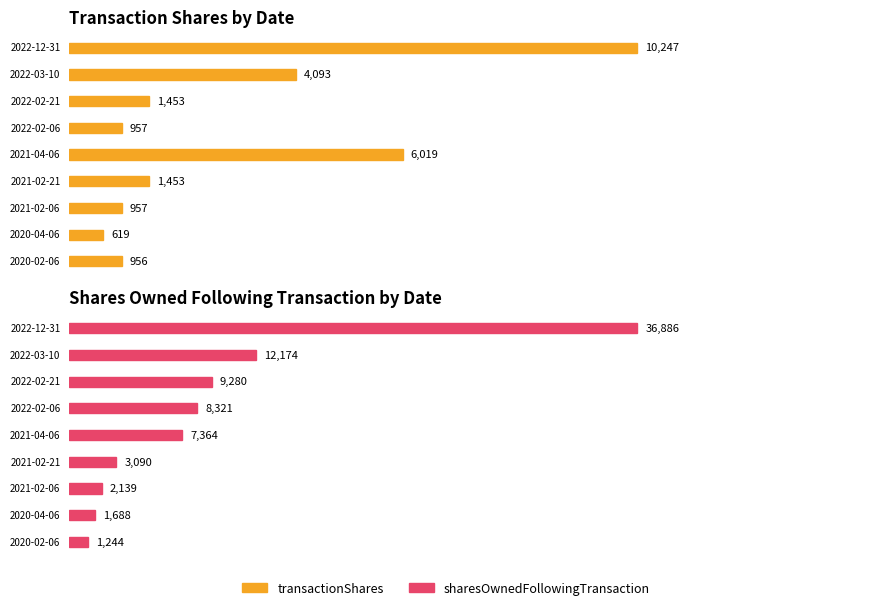

Which series has the largest total across all categories?

sharesOwnedFollowingTransaction